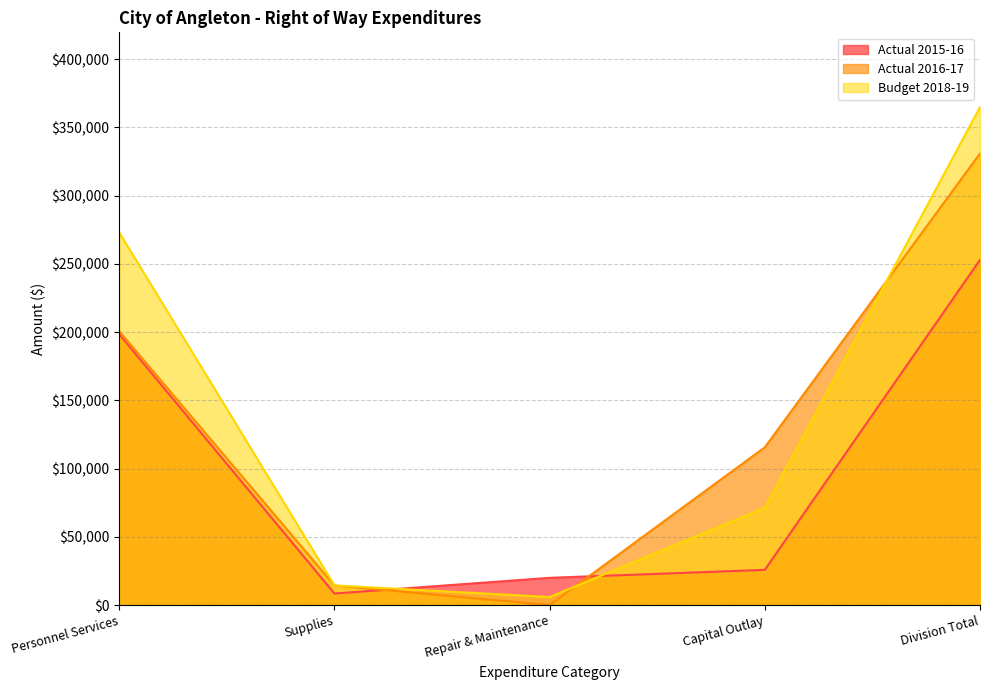

What is the total value across all series at Repair & Maintenance?

26113